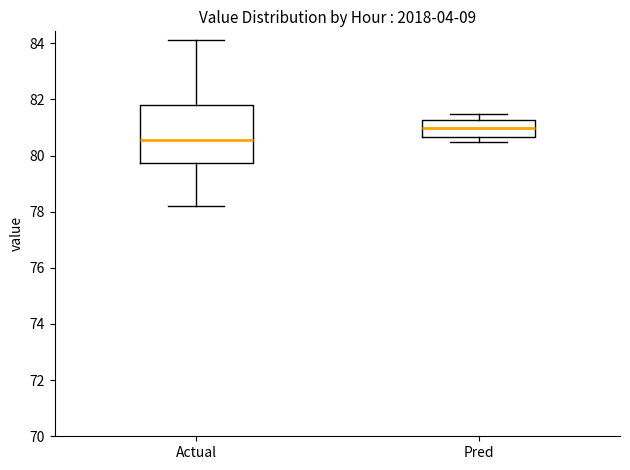

Comparing the boxes themselves (not the whiskers), which one is the tallest?

Actual